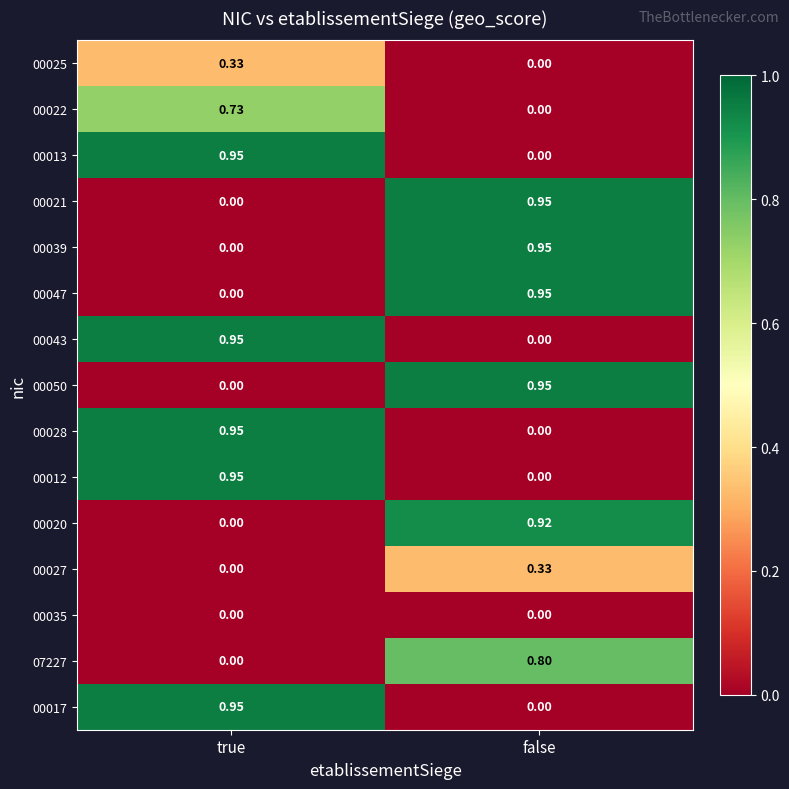

At which label is 00017 closest to 0?

false